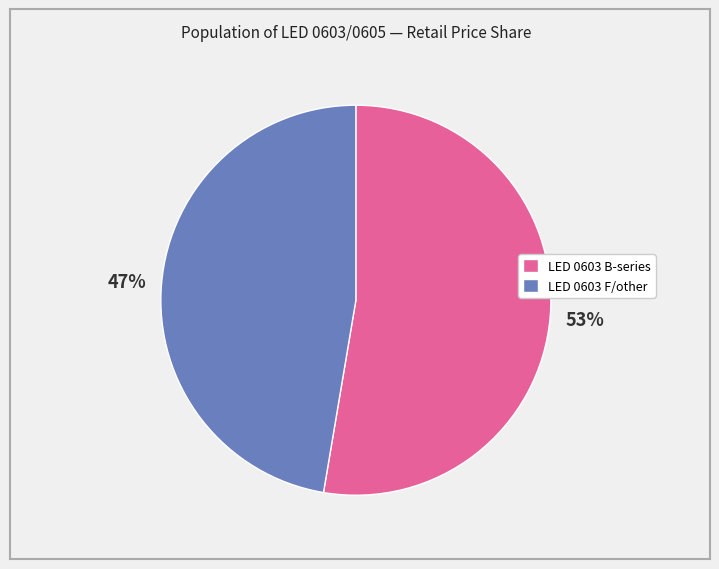

Is the sum of LED 0603 F/other and LED 0603 B-series greater than half?

Yes